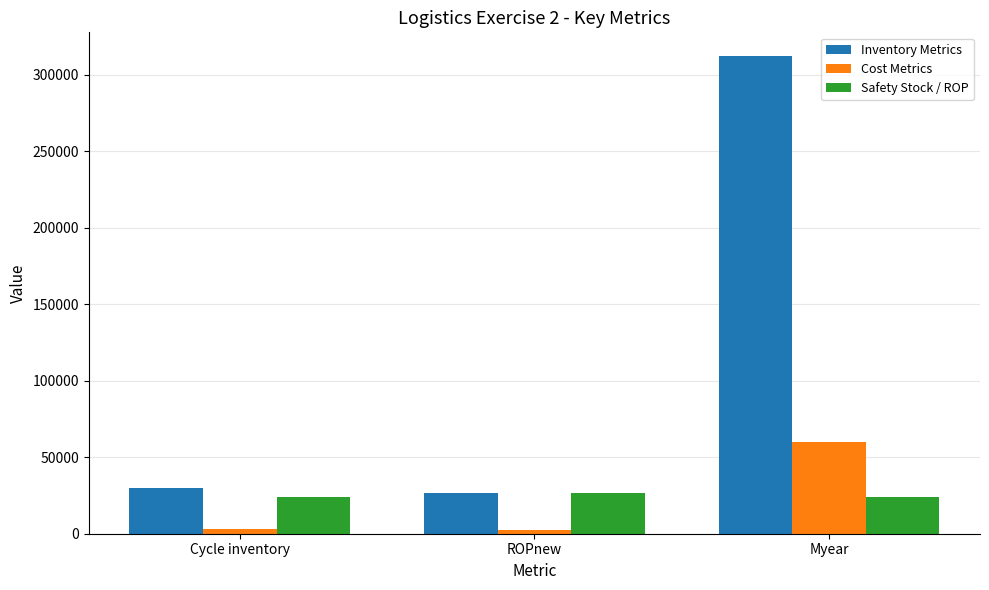

Is the value of Cost Metrics at Cycle inventory greater than the value of Inventory Metrics at Myear?

No